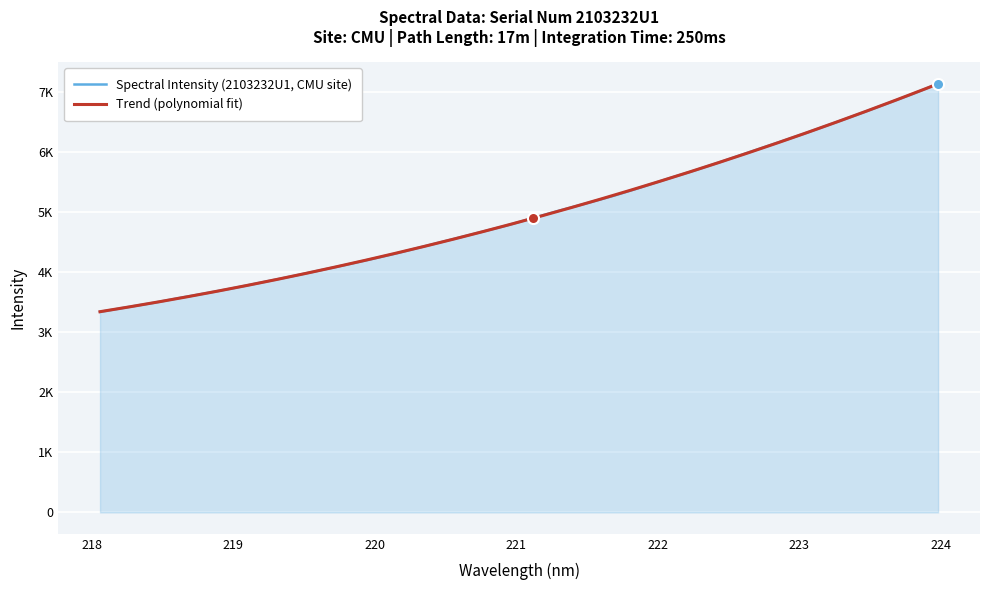

At which category does the chart reach its peak across all series?

223.9802